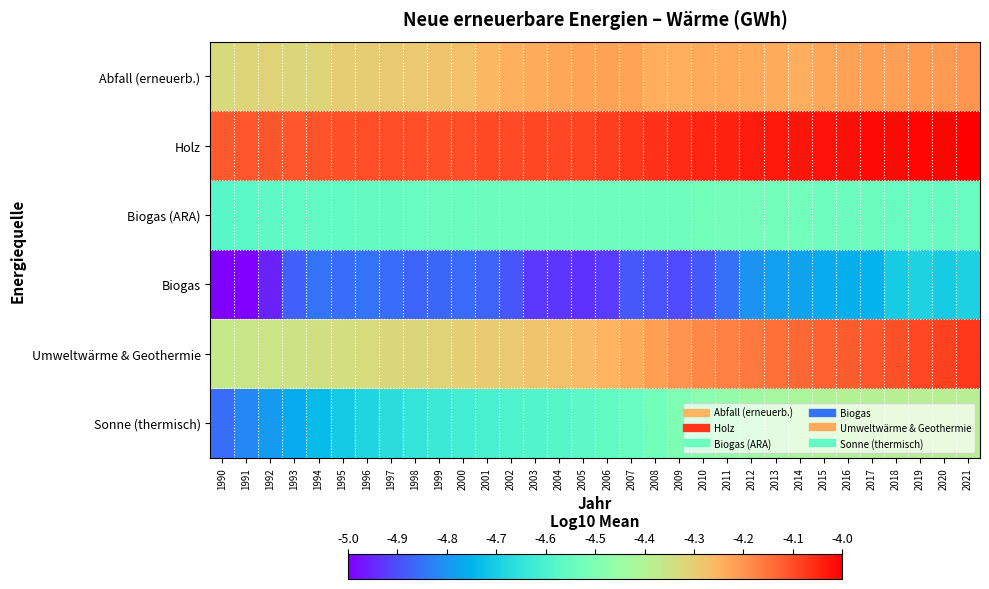

What is the difference between the highest and lowest values at 2012?

0.8